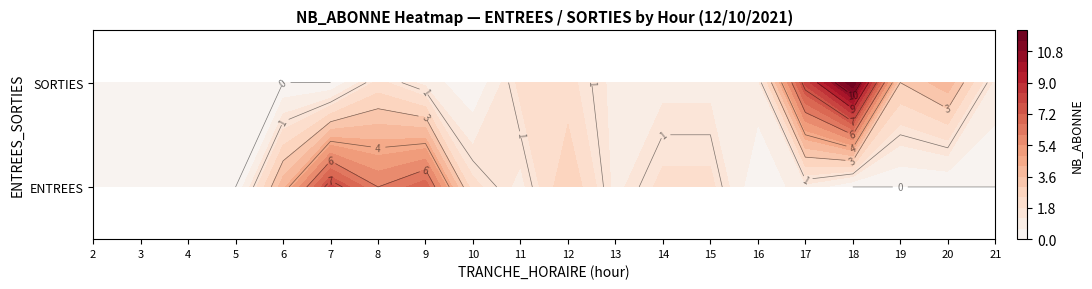

What is the difference between the SORTIES values at 14 and 8?

1